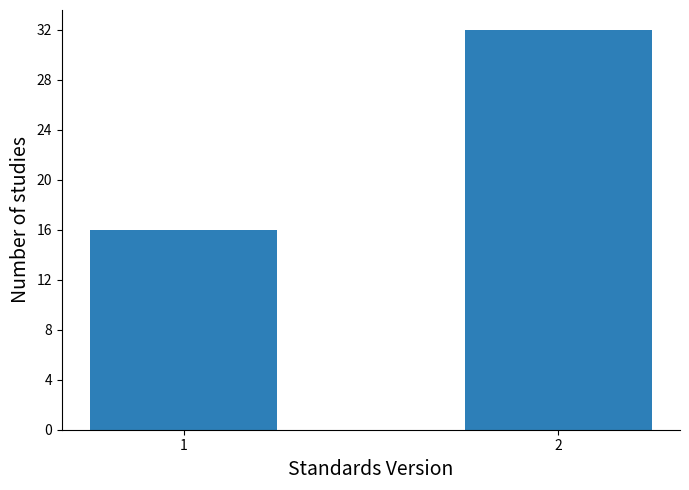

Reading left to right, transcribe all the data shown in this chart.

16	32